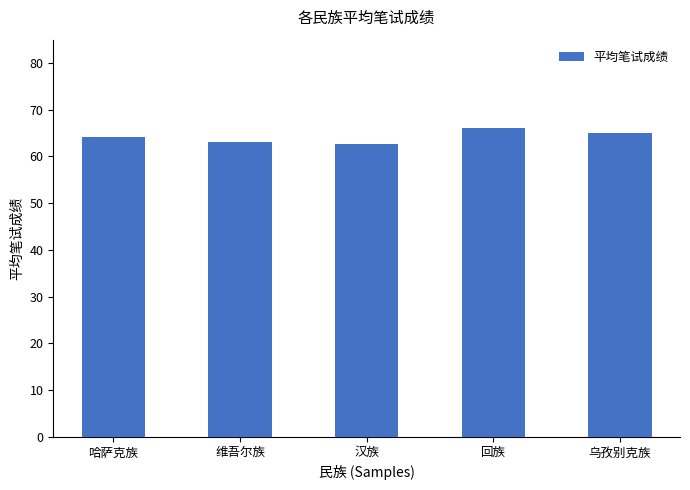

Where is the data nearest to the value 64?

哈萨克族